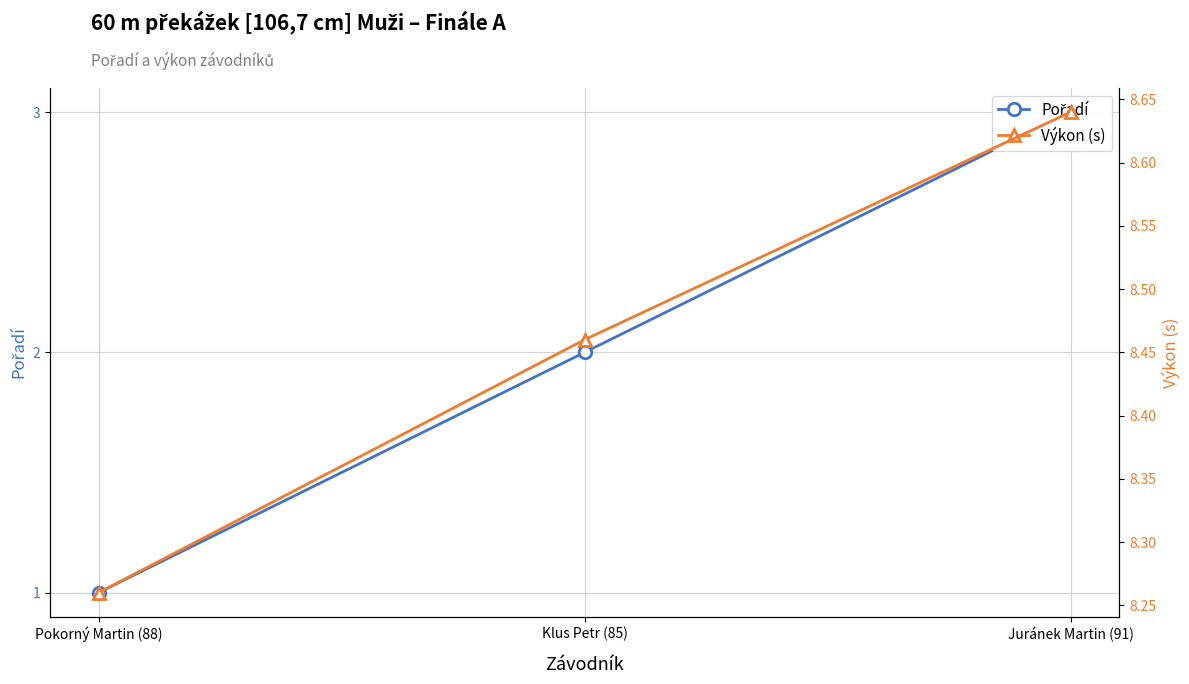

What is the greatest value displayed?

8.6